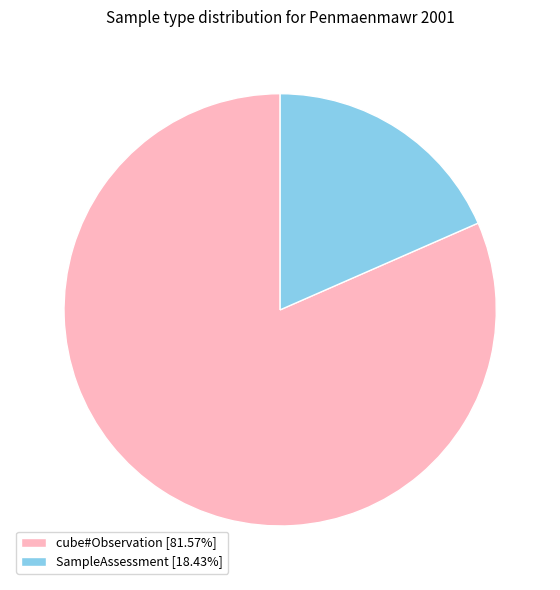

Does any single category account for the majority?

Yes